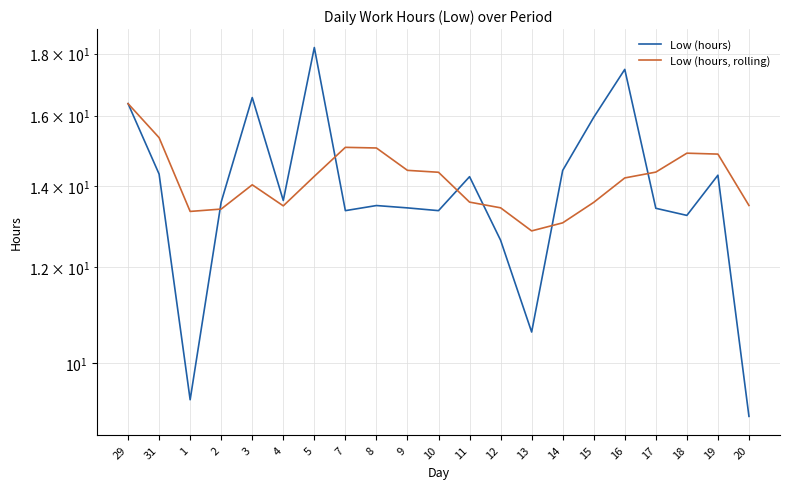

At how many categories does at least one series exceed 11?

21